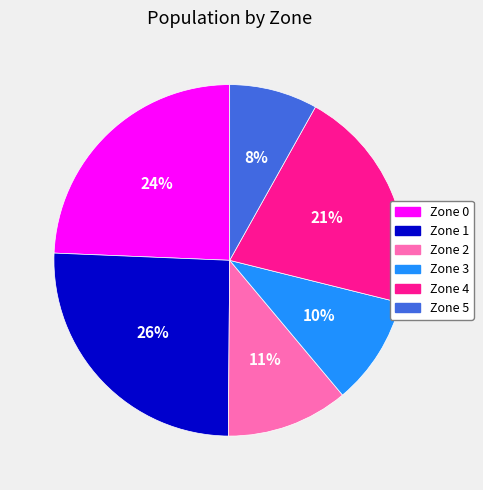

True or false: Zone 0 accounts for 32% of the total.

False